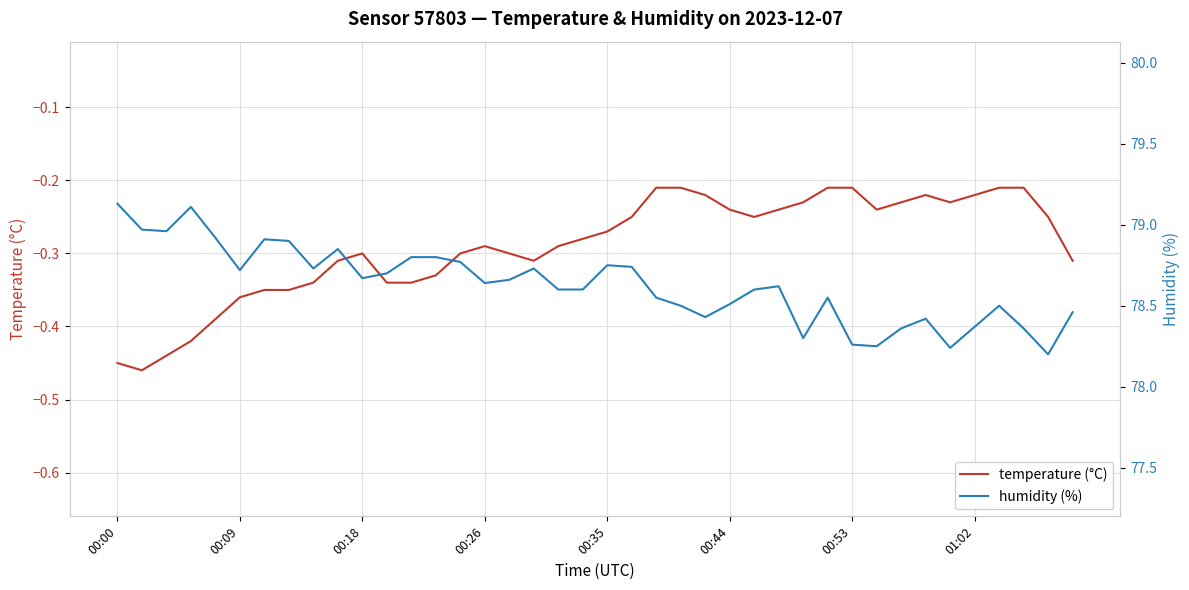

The temperature (°C) series shows -0.5 at 00:09. True or false?

False